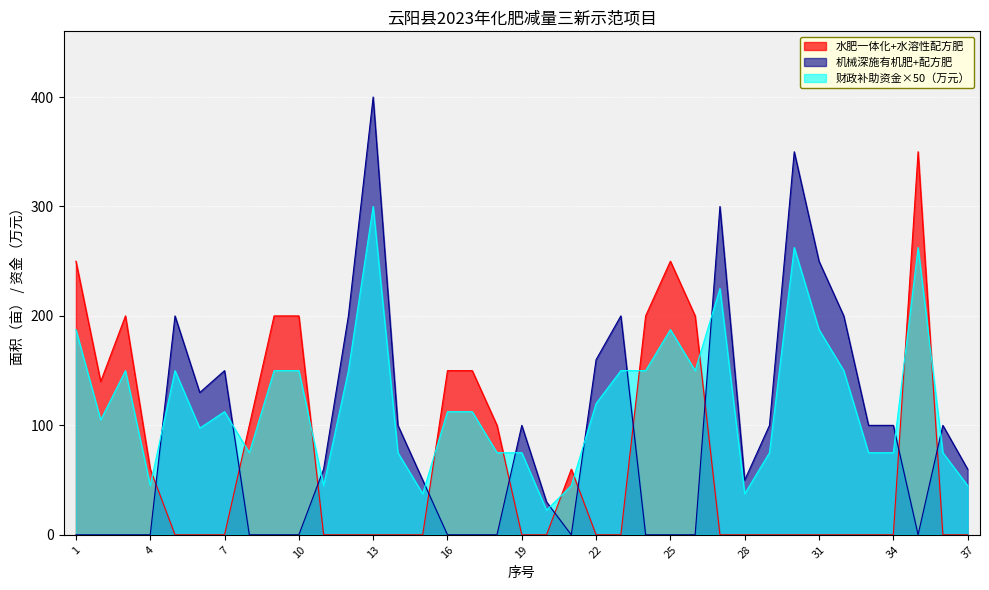

Reading left to right, transcribe all the data shown in this chart.

水肥一体化+水溶性配方肥: 1=250.0	2=140.0	3=200.0	4=60.0	5=0.0	6=0.0	7=0.0	8=100.0	9=200.0	10=200.0	11=0.0	12=0.0	13=0.0	14=0.0	15=0.0	16=150.0	17=150.0	18=100.0	19=0.0	20=0.0	21=60.0	22=0.0	23=0.0	24=200.0	25=250.0	26=200.0	27=0.0	28=0.0	29=0.0	30=0.0	31=0.0	32=0.0	33=0.0	34=0.0	35=350.0	36=0.0	37=0.0
机械深施有机肥+配方肥: 1=0.0	2=0.0	3=0.0	4=0.0	5=200.0	6=130.0	7=150.0	8=0.0	9=0.0	10=0.0	11=60.0	12=200.0	13=400.0	14=100.0	15=50.0	16=0.0	17=0.0	18=0.0	19=100.0	20=30.0	21=0.0	22=160.0	23=200.0	24=0.0	25=0.0	26=0.0	27=300.0	28=50.0	29=100.0	30=350.0	31=250.0	32=200.0	33=100.0	34=100.0	35=0.0	36=100.0	37=60.0
财政补助资金（万元）: 1=187.5	2=105.0	3=150.0	4=45.0	5=150.0	6=97.5	7=112.5	8=75.0	9=150.0	10=150.0	11=45.0	12=150.0	13=300.0	14=75.0	15=37.5	16=112.5	17=112.5	18=75.0	19=75.0	20=22.5	21=45.0	22=120.0	23=150.0	24=150.0	25=187.5	26=150.0	27=225.0	28=37.5	29=75.0	30=262.5	31=187.5	32=150.0	33=75.0	34=75.0	35=262.5	36=75.0	37=45.0